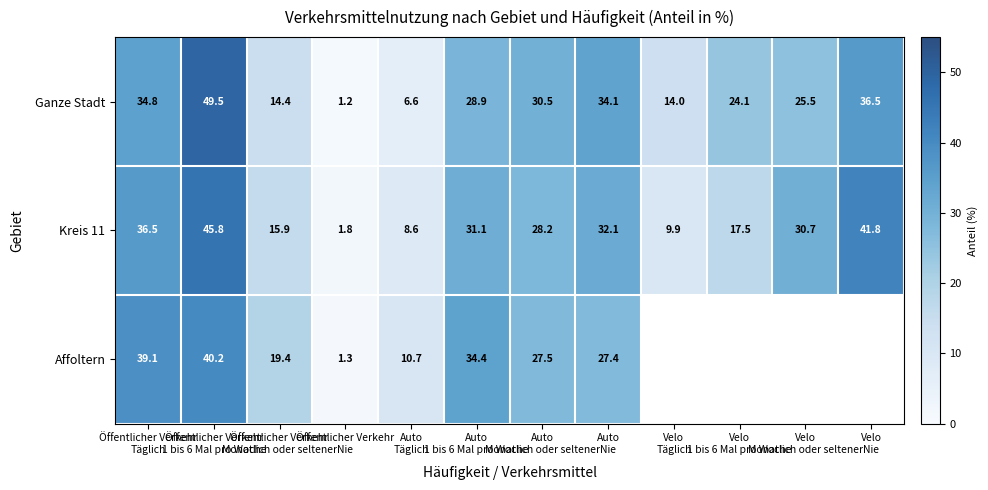

At which category is the sum across all series the highest?

Öffentlicher Verkehr
1 bis 6 Mal pro Woche